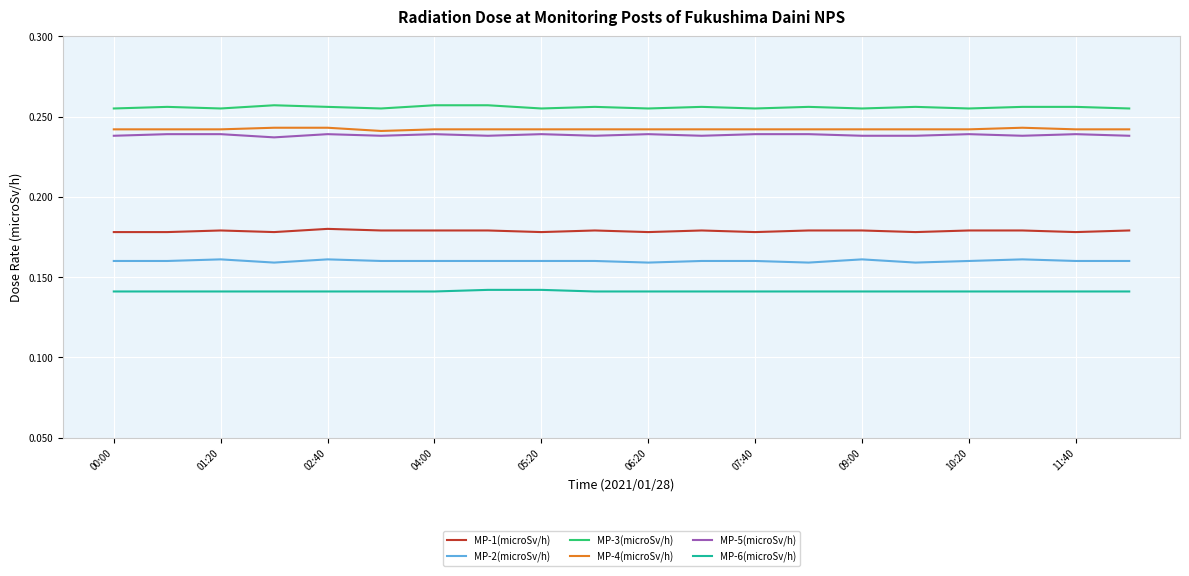

True or false: MP-2(microSv/h) and MP-5(microSv/h) intersect in this chart.

False